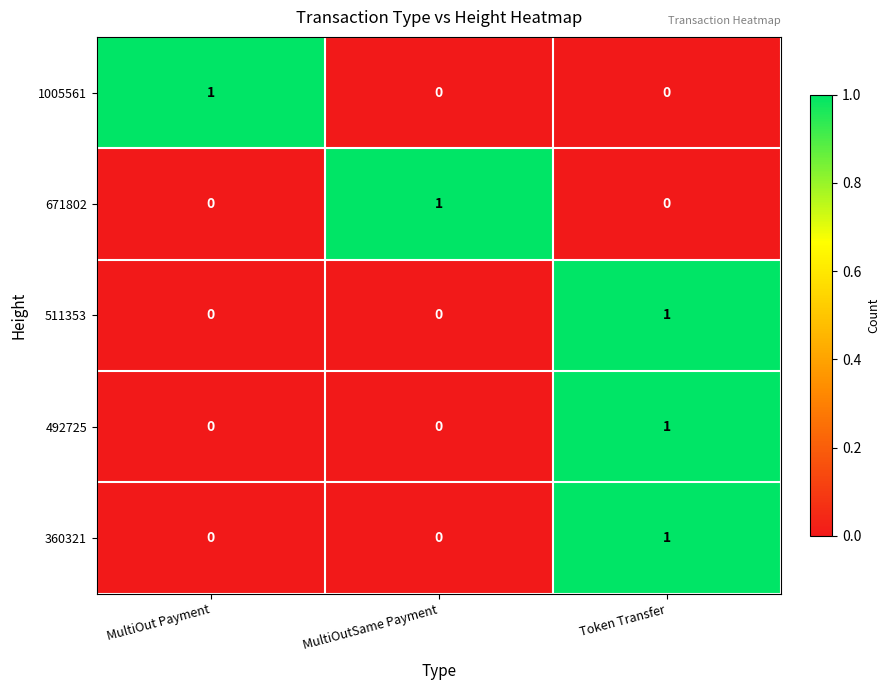

At which label does 1005561 reach its peak?

MultiOut Payment